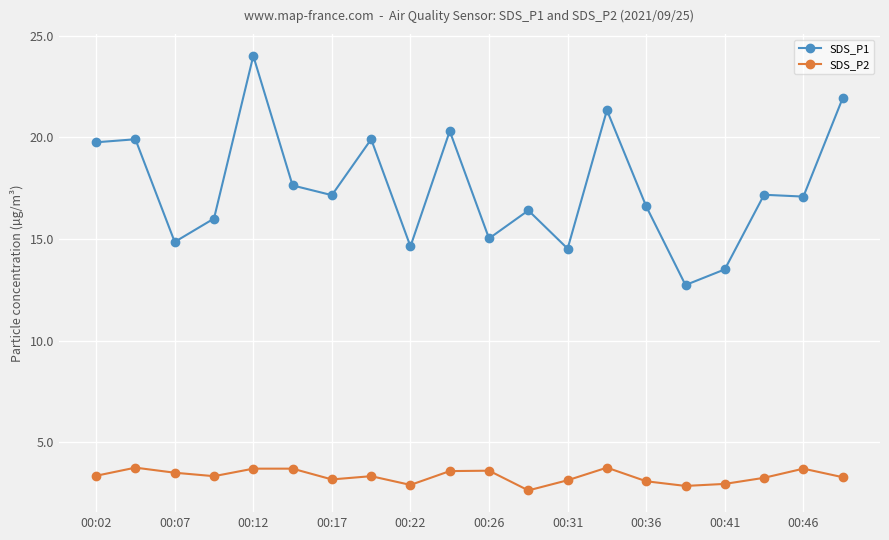

What is the difference between the maximum and second lowest values in the SDS_P2 series?

0.9